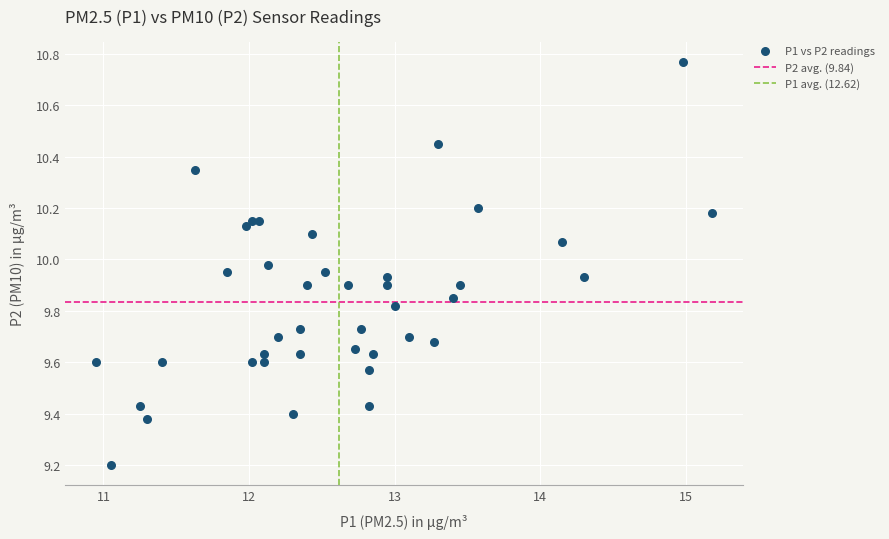

What is the range of X values (max minus min)?

4.2